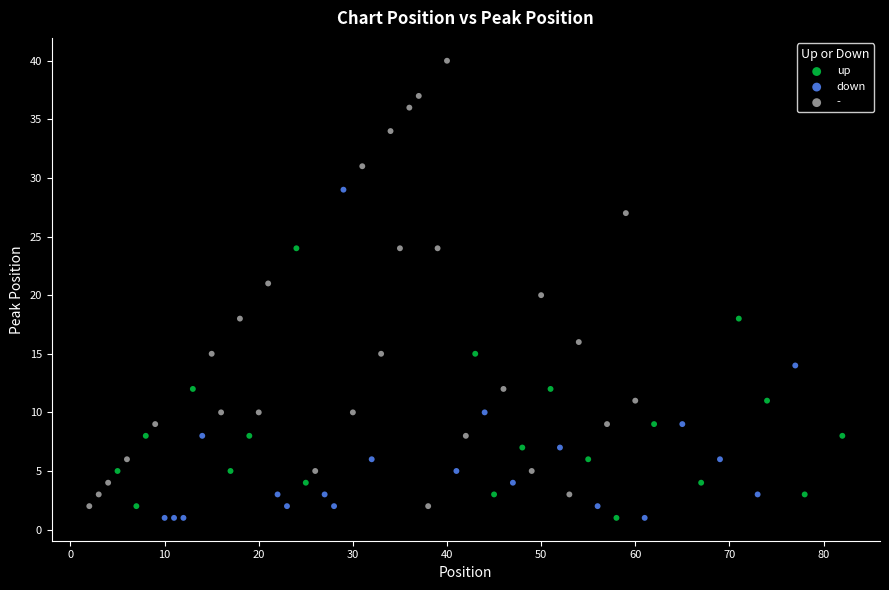

Which series has the largest Y range (max minus min)?

-